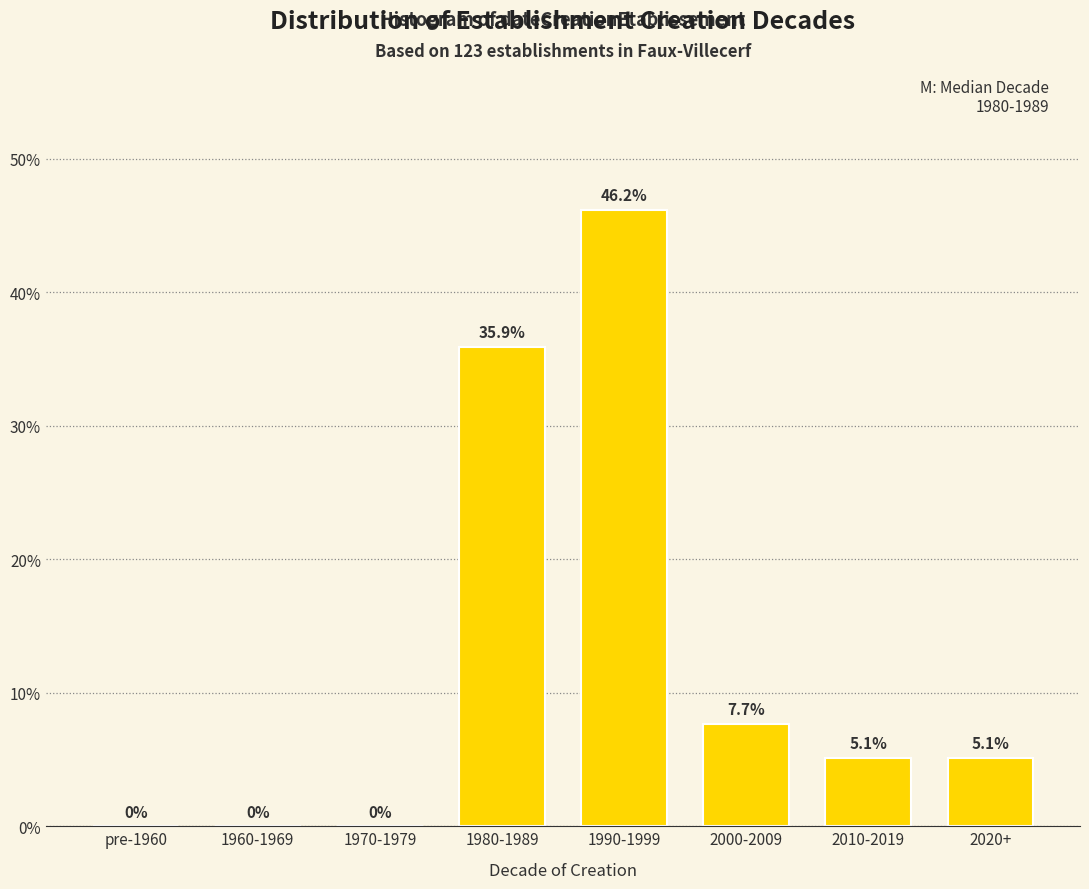

Reading left to right, extract all data points from this chart.

pre-1960=0.0	1960-1969=0.0	1970-1979=0.0	1980-1989=35.9	1990-1999=46.2	2000-2009=7.7	2010-2019=5.1	2020+=5.1